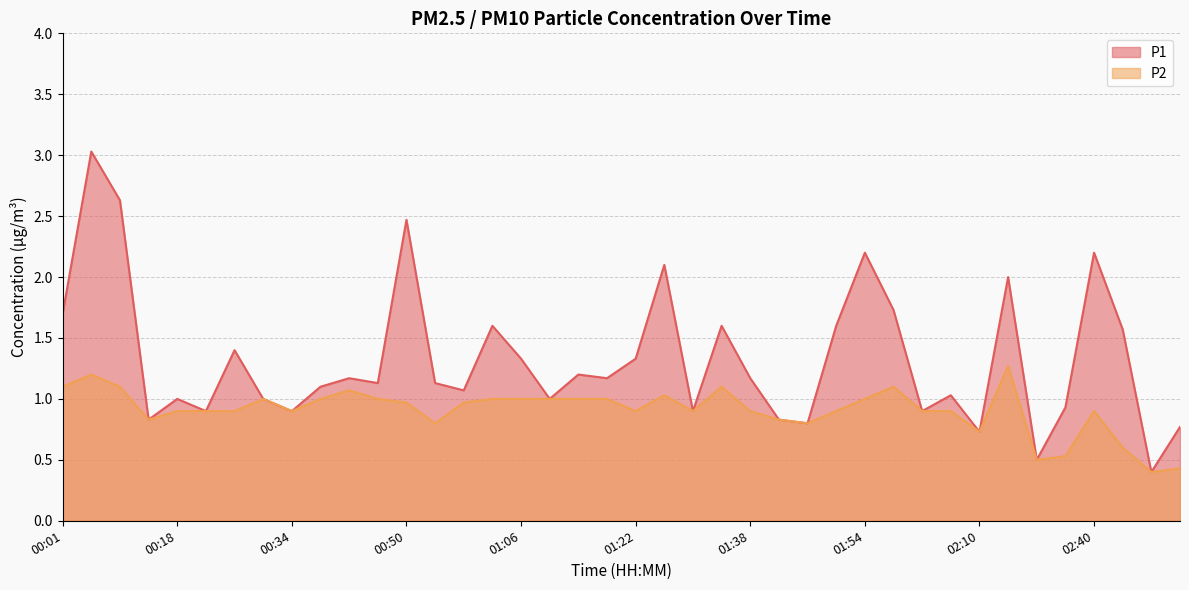

What is the total value across all series at 00:34?

1.8